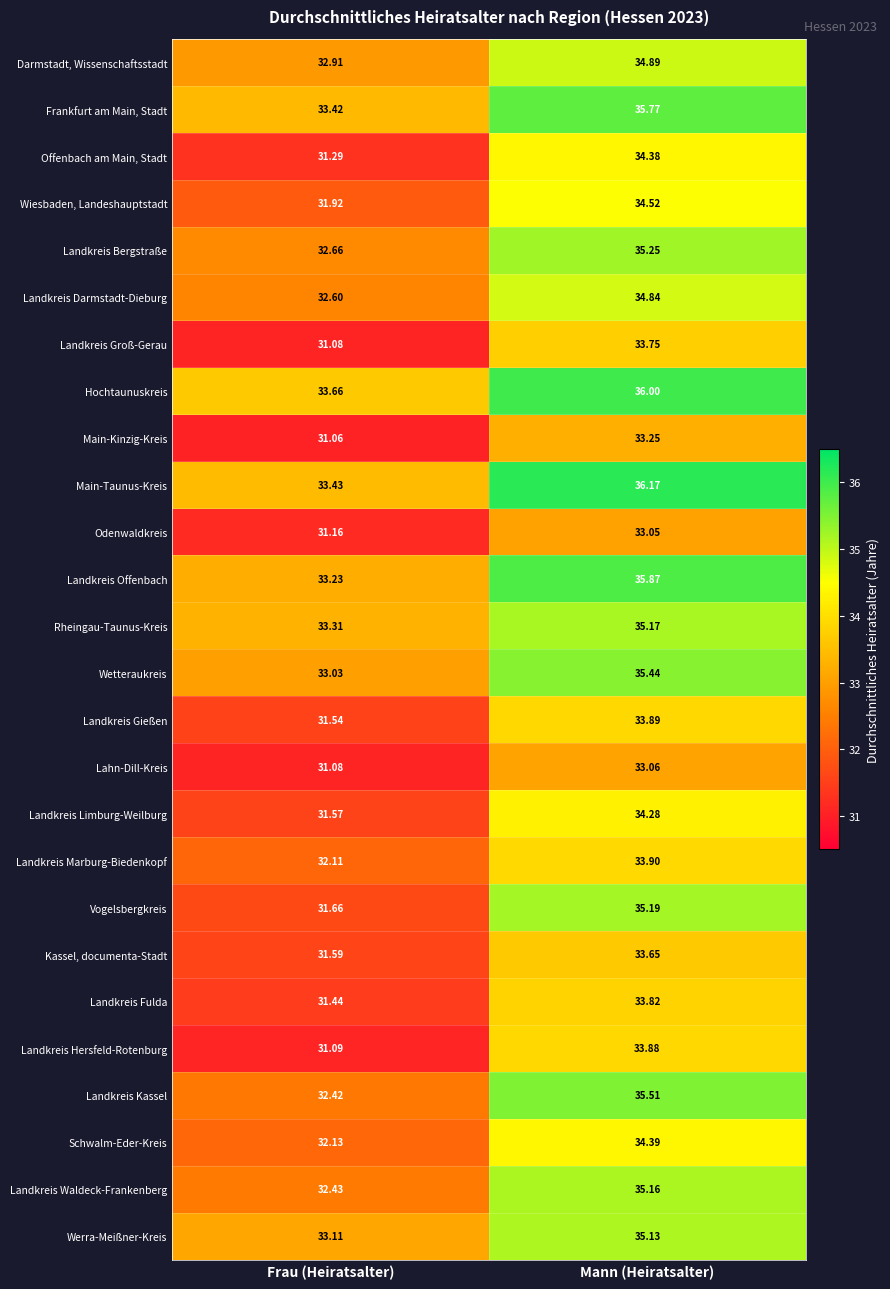

At which label does Landkreis Gießen first exceed 33?

Mann (Heiratsalter)